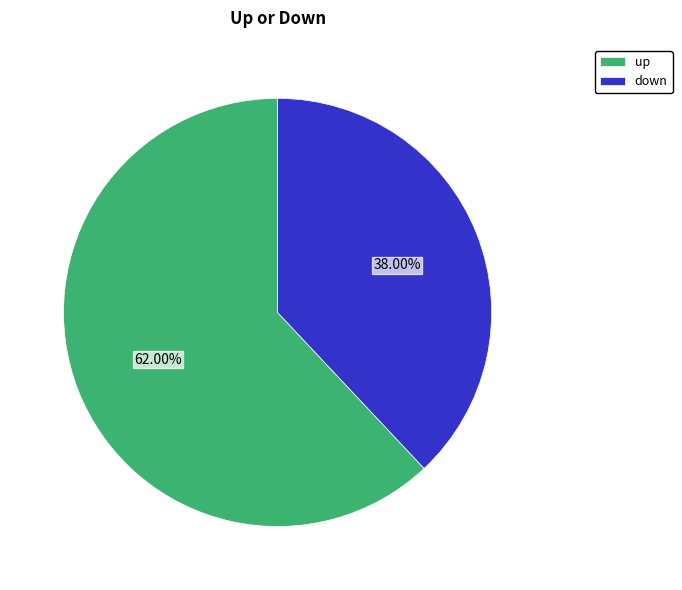

What percentage is NOT represented by up?

38.0%